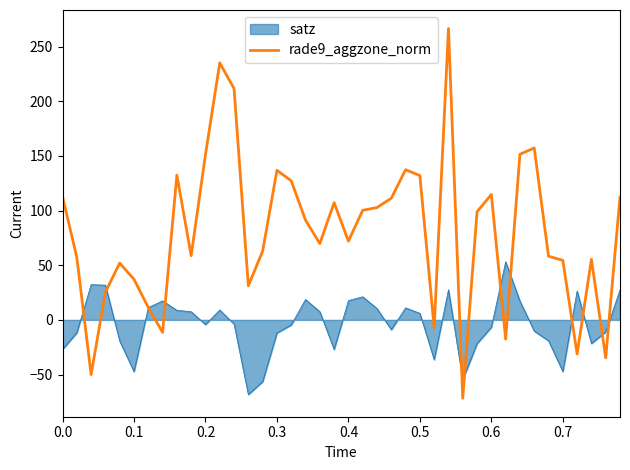

Rank the series by their average value, from highest to lowest.

rade9_aggzone_norm, satz